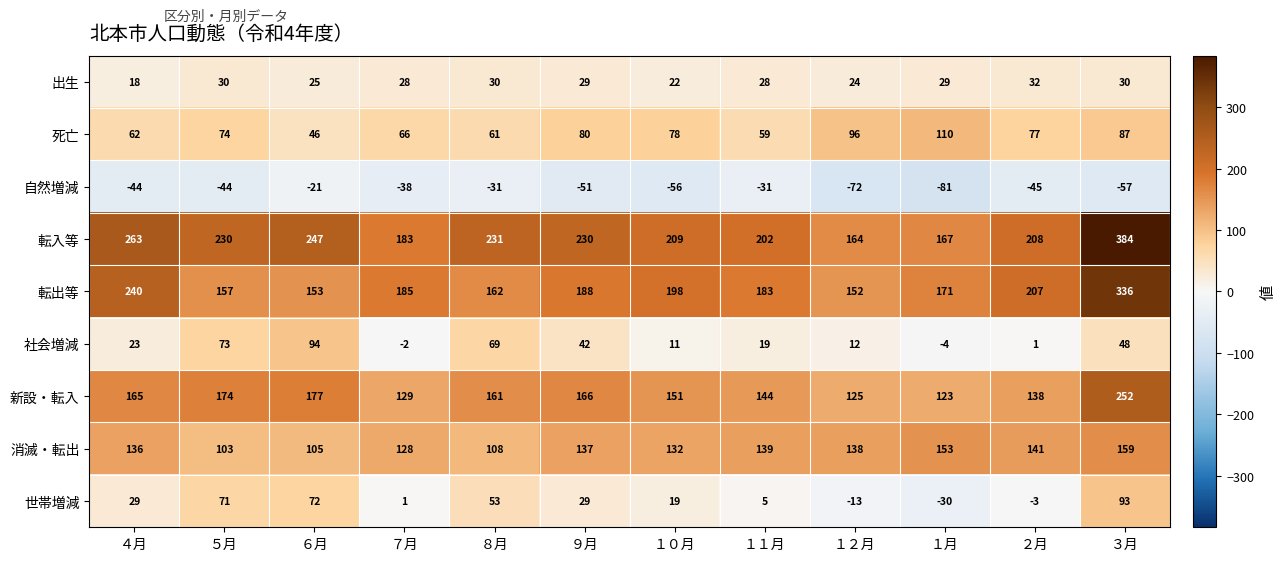

The 出生 series shows 30 at ８月. True or false?

True